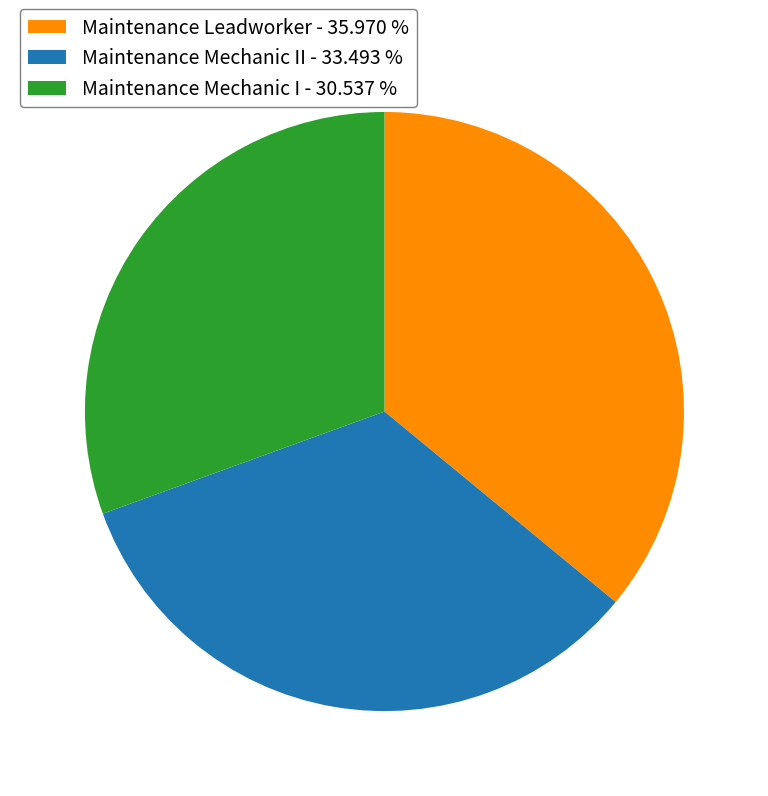

How many segments does this pie chart have?

3